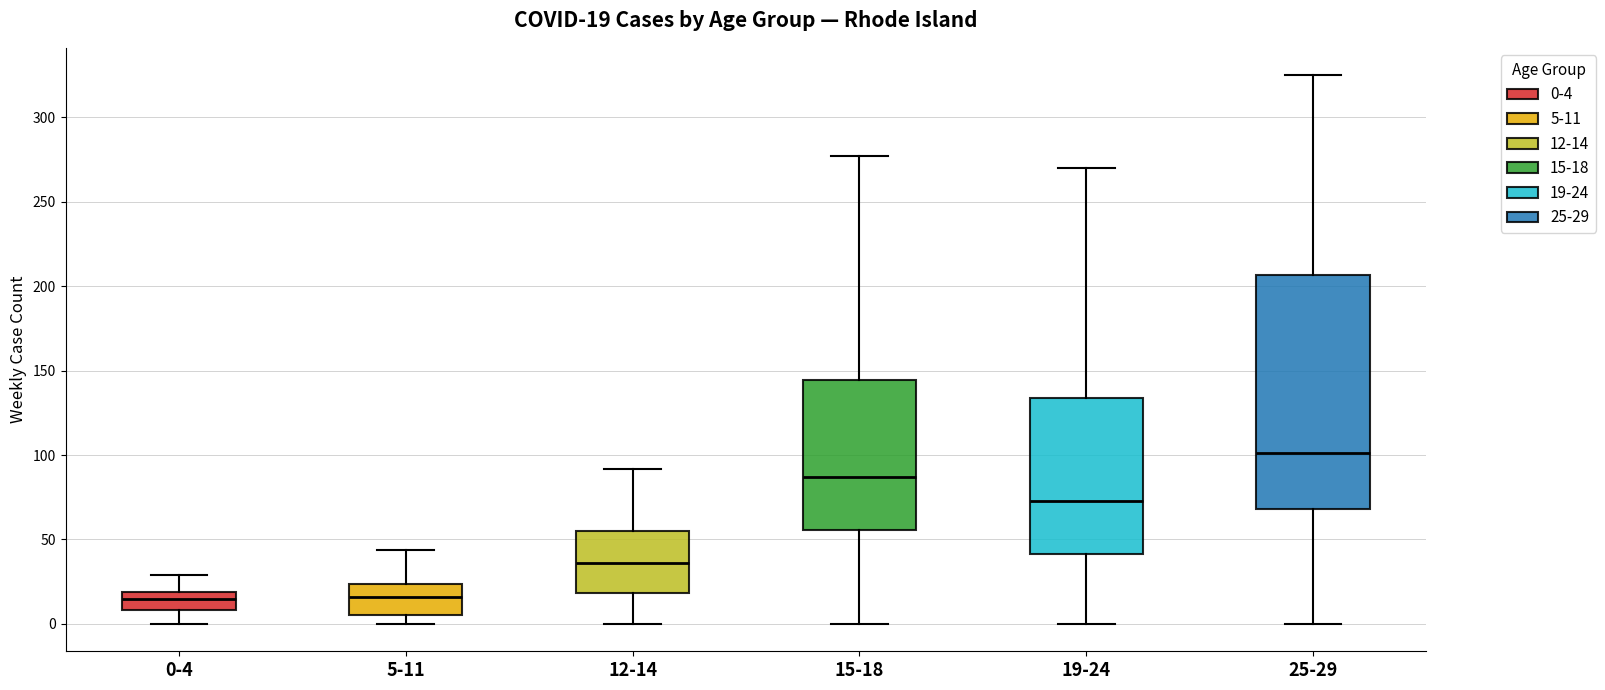

Comparing the boxes themselves (not the whiskers), which one is the tallest?

25-29